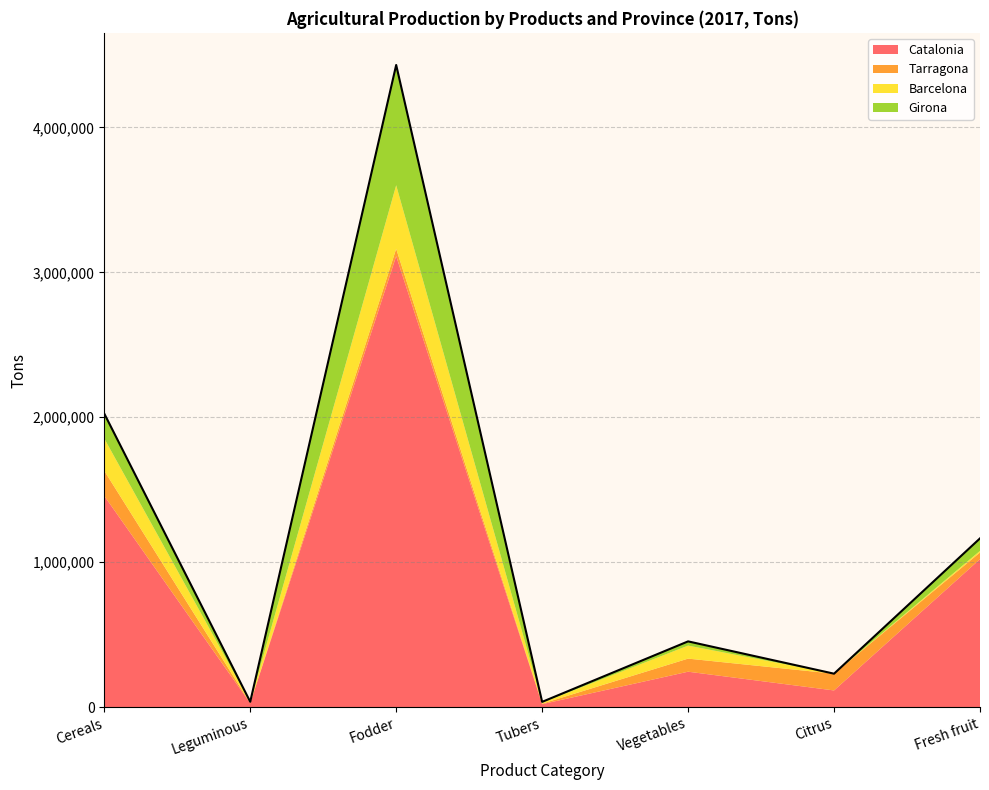

Where is the first local maximum for Barcelona?

Fodder